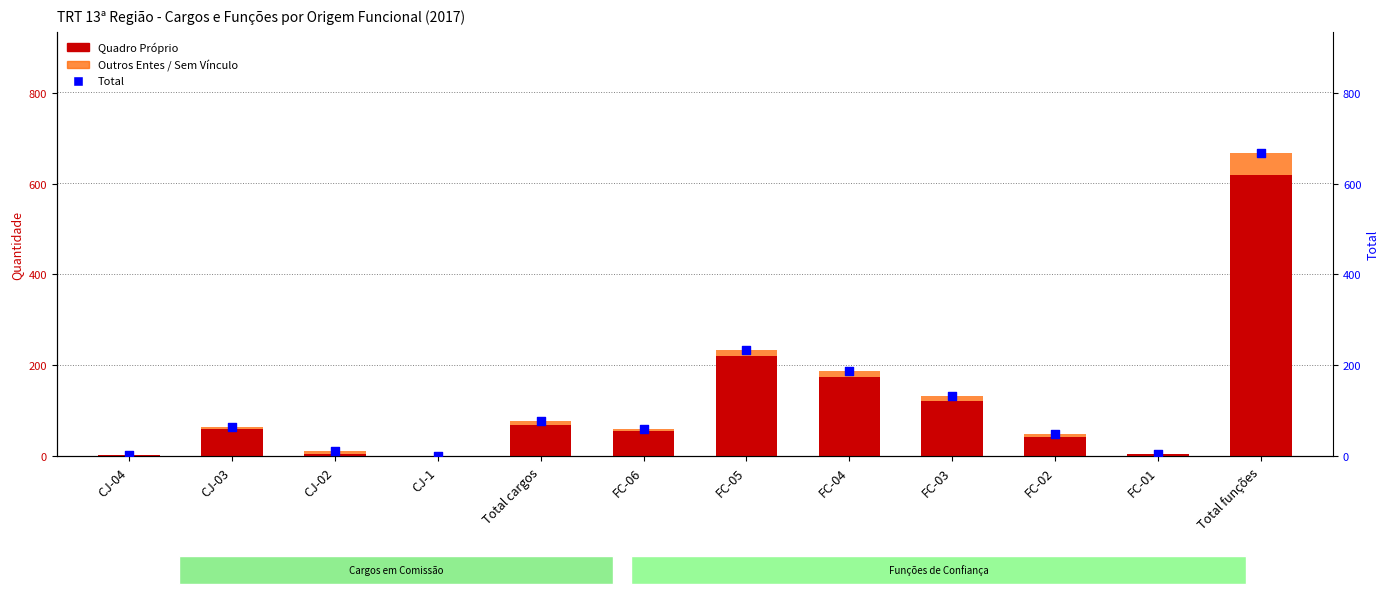

At how many categories does at least one series exceed 404?

1